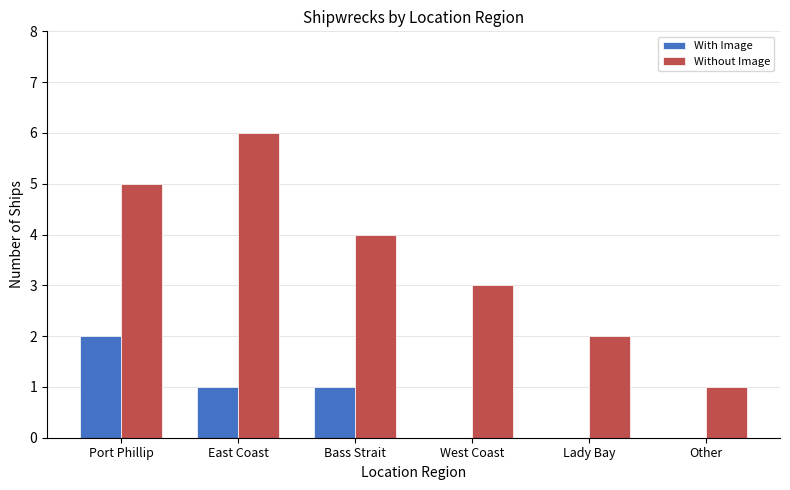

Which series changed the most between West Coast and Other?

Without Image